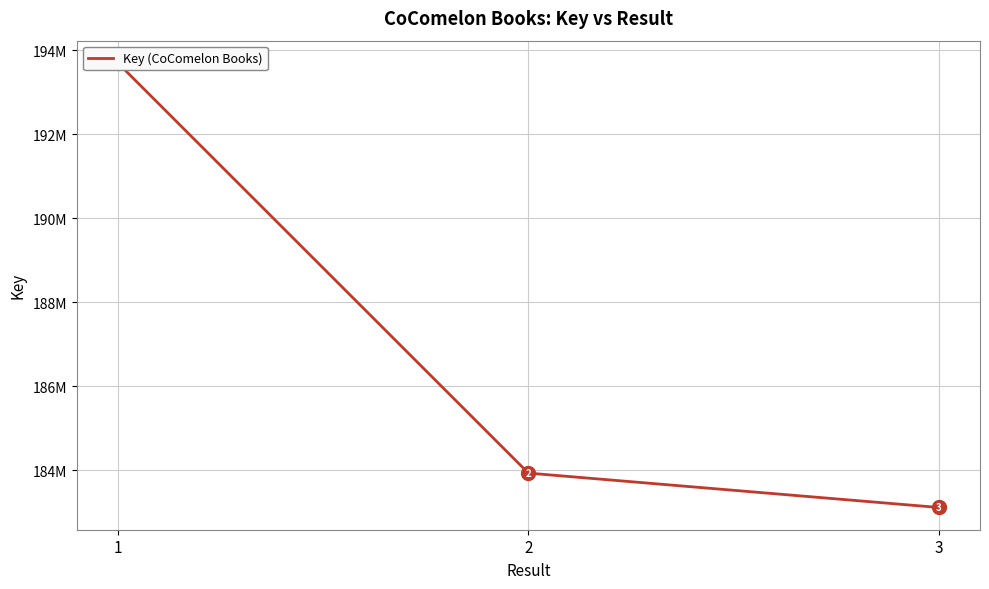

Is it true that the value at 2 is 183934075?

True